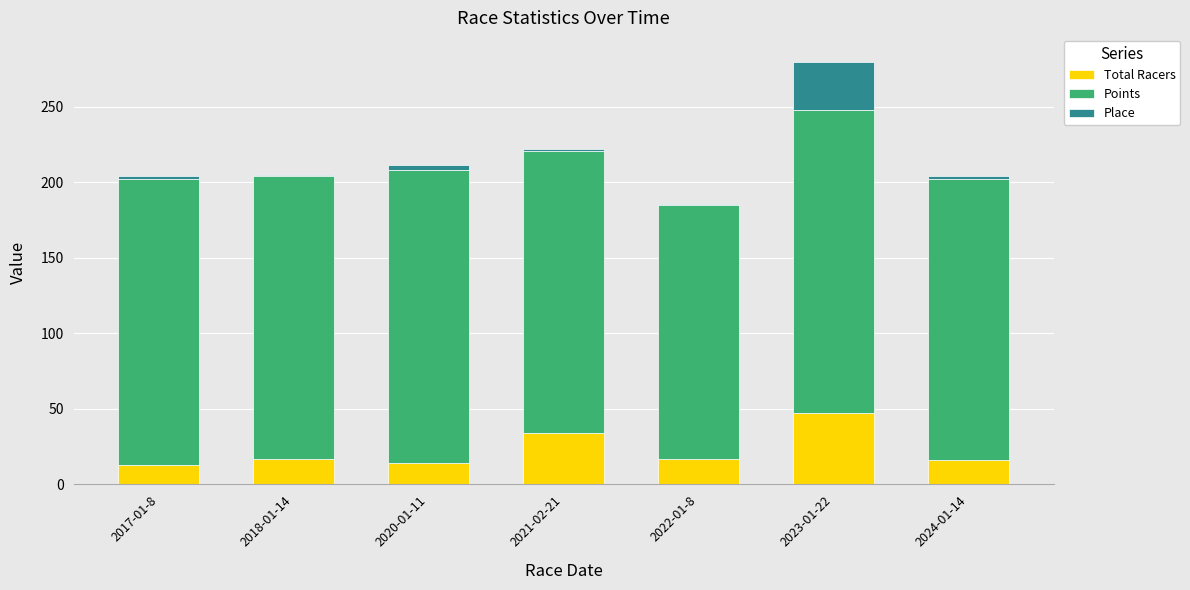

What are all the series names shown in the legend?

Total Racers, Points, Place